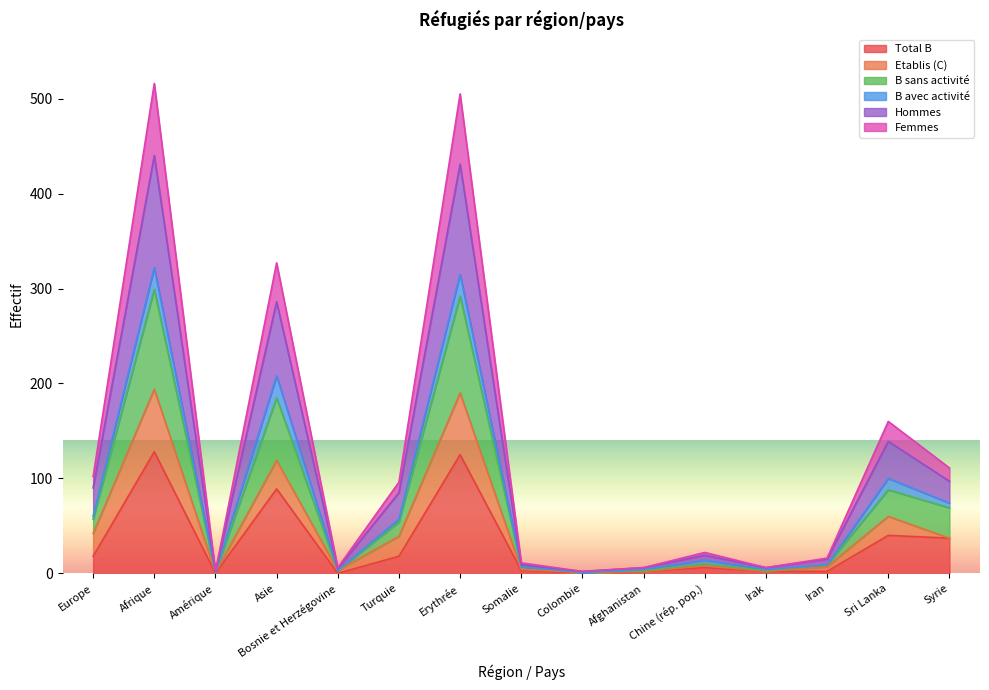

How many data points does each series have?

15